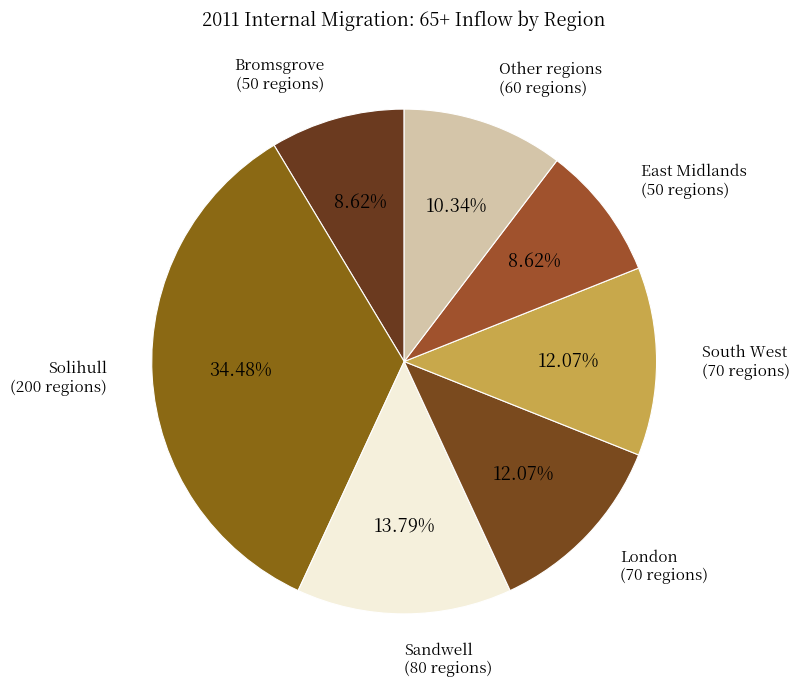

How many segments does this pie chart have?

7